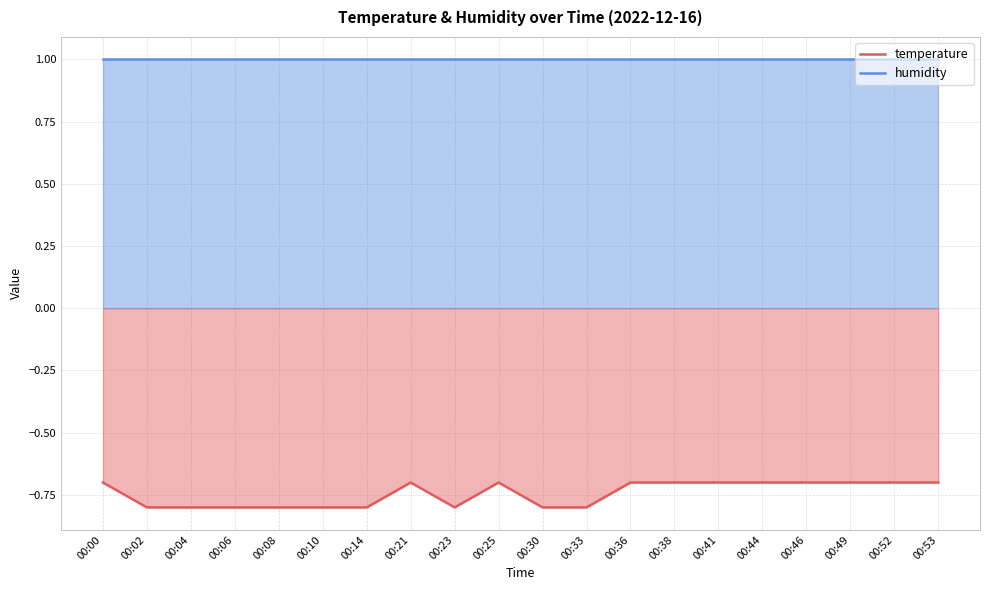

The temperature series shows -0.8 at 00:04. True or false?

True